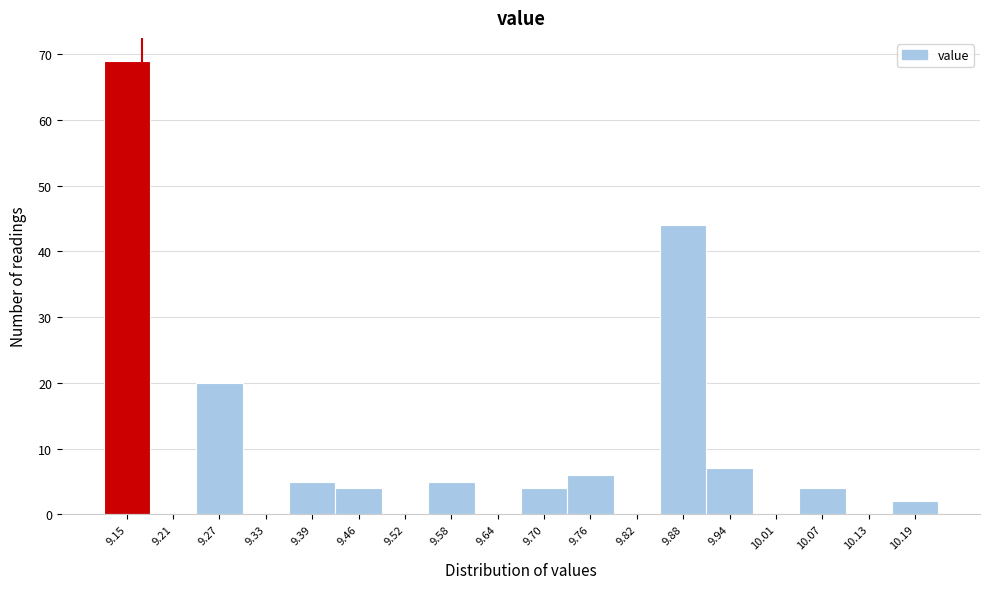

Reading left to right, list all the values displayed in this chart.

9.15=69	9.21=0	9.27=20	9.33=0	9.39=5	9.46=4	9.52=0	9.58=5	9.64=0	9.70=4	9.76=6	9.82=0	9.88=44	9.94=7	10.01=0	10.07=4	10.13=0	10.19=2